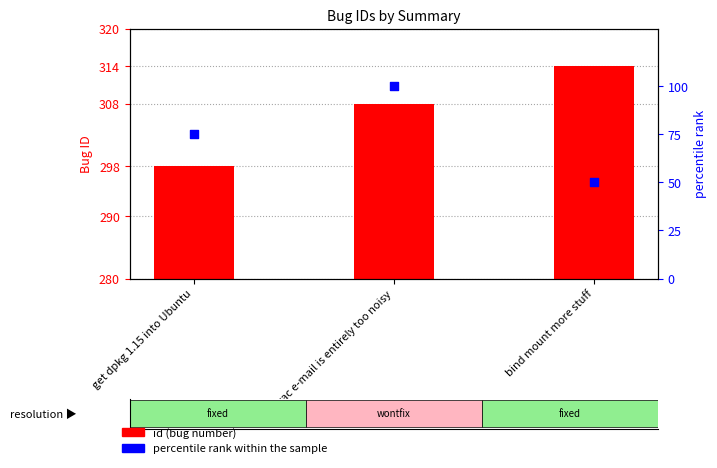

What are all the series names shown in the legend?

id (bug number), percentile rank within the sample